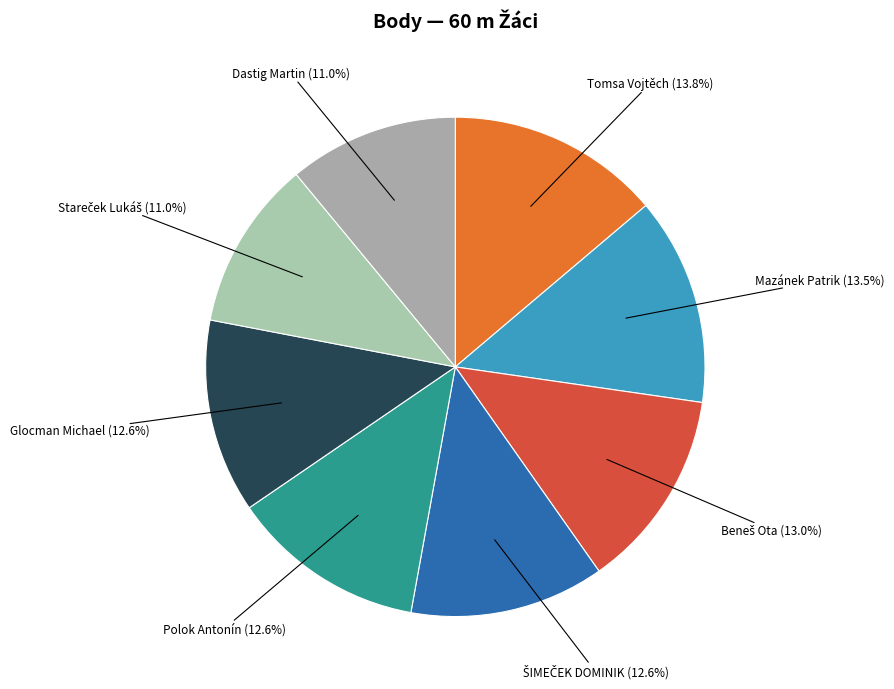

Count the number of slices in the pie.

8